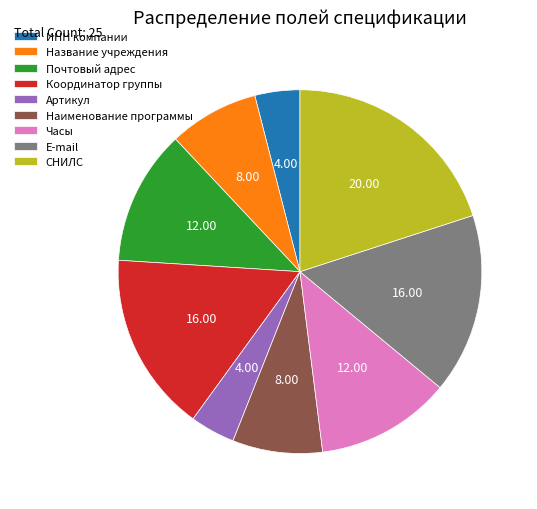

Is there any slice that represents more than half of the pie?

No